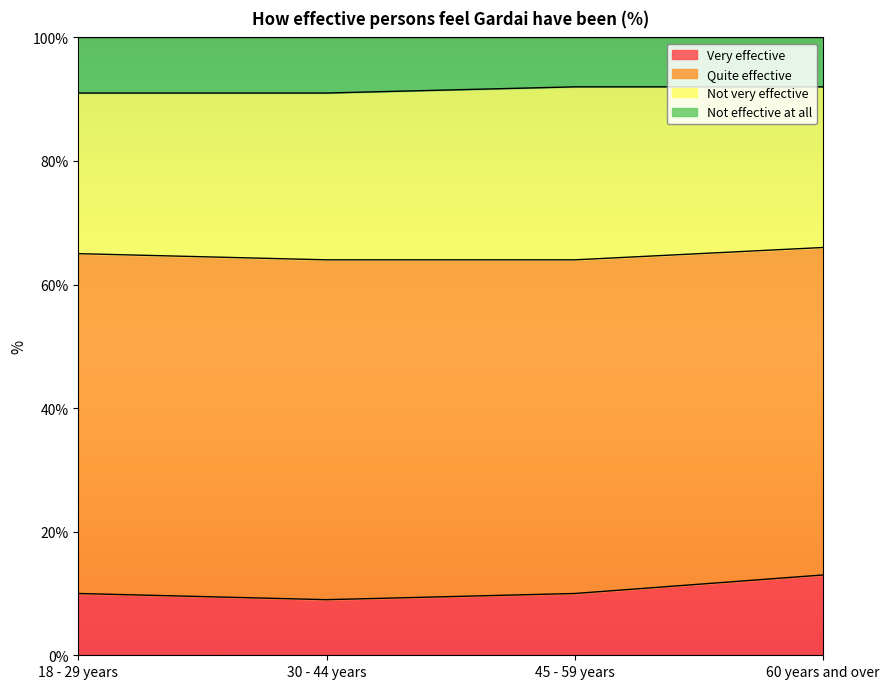

Count the Not effective at all values in the range 91 to 92.

4